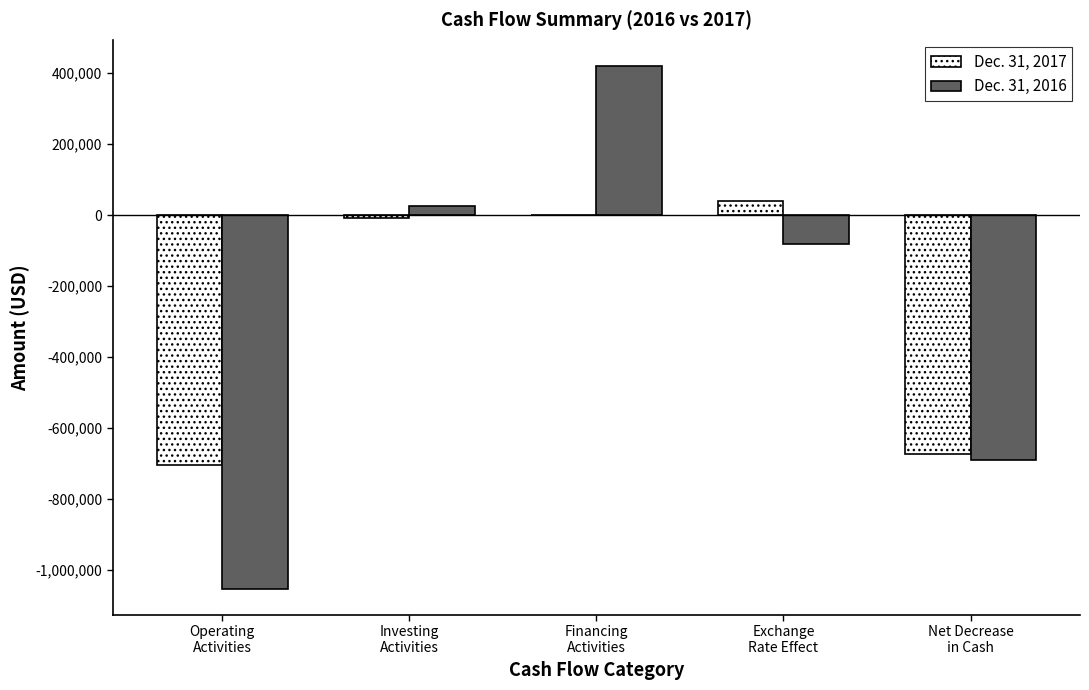

What is the approximate value of Dec. 31, 2017 at Operating
Activities, to the nearest 50?

-704100